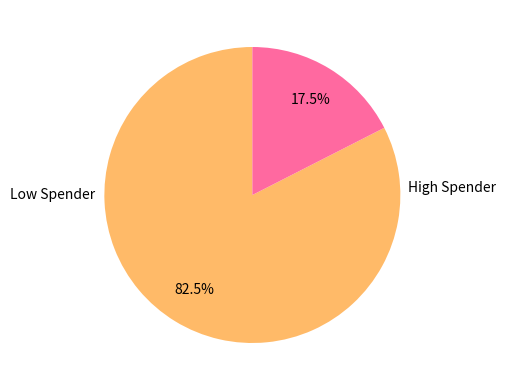

Count the number of slices in the pie.

2